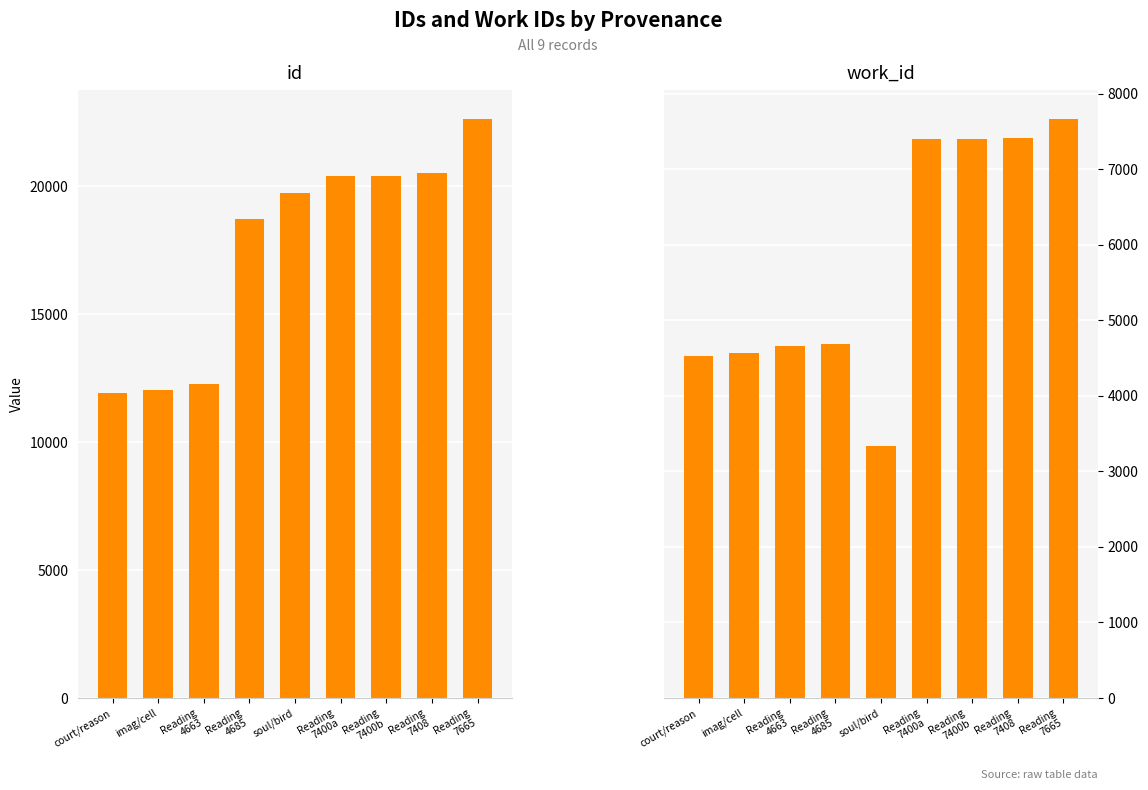

What are all the series names shown in the legend?

id, work_id